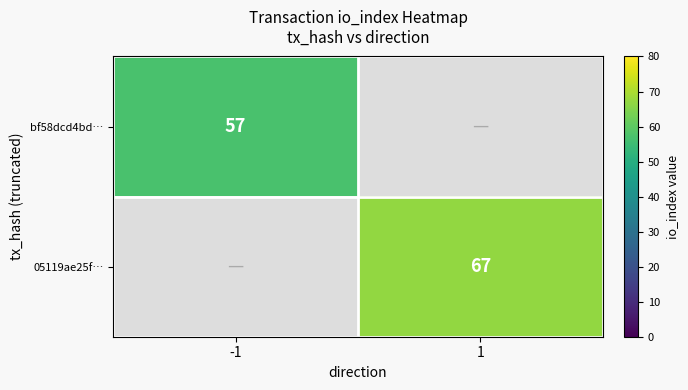

How many categories are shown in the chart?

2